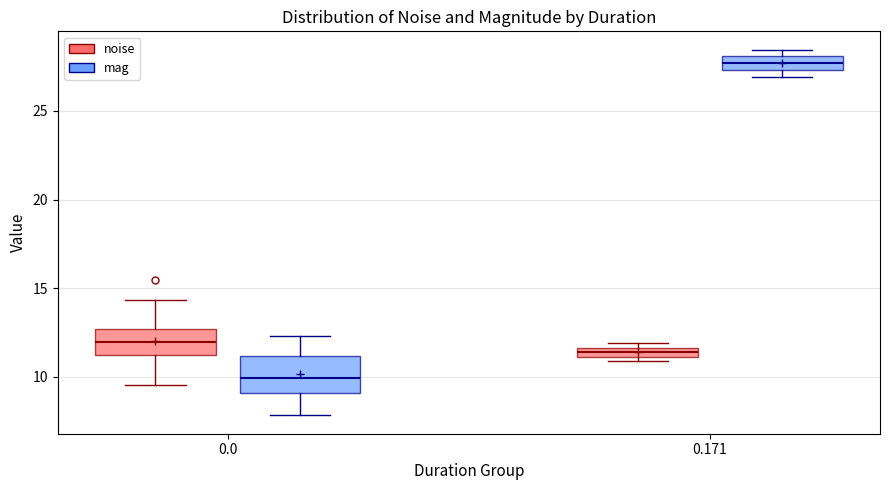

Which box's median line is the lowest?

0.0 (mag)